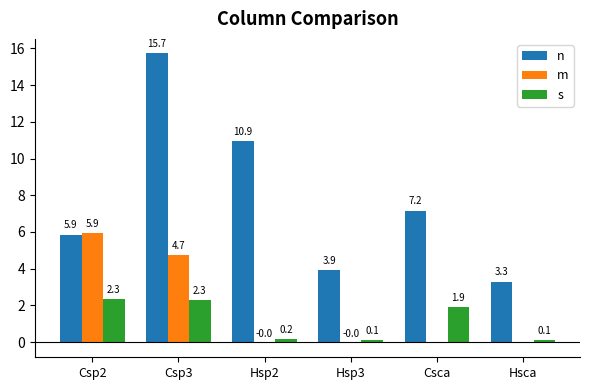

What is the greatest value displayed?

15.7